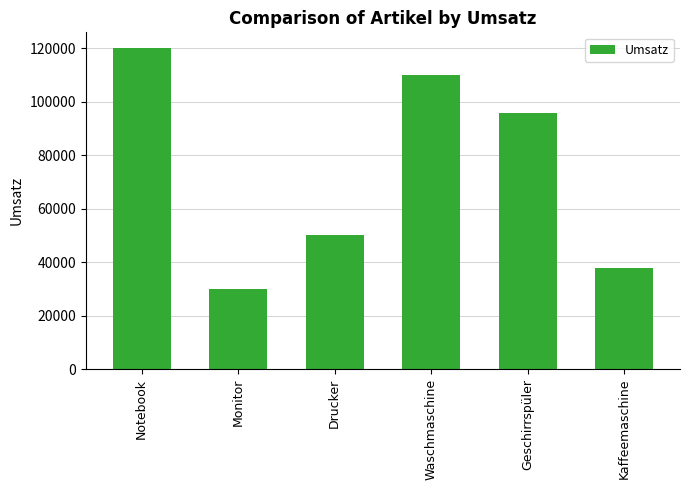

What is the label of the 6th bar from the right?

Notebook